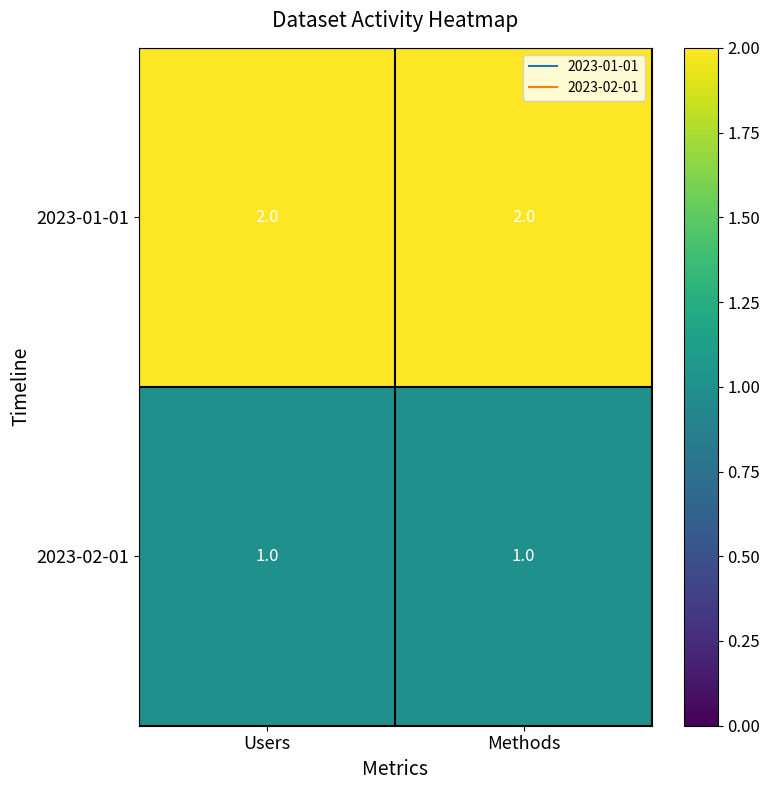

What is the sum of all 2023-01-01 values?

4